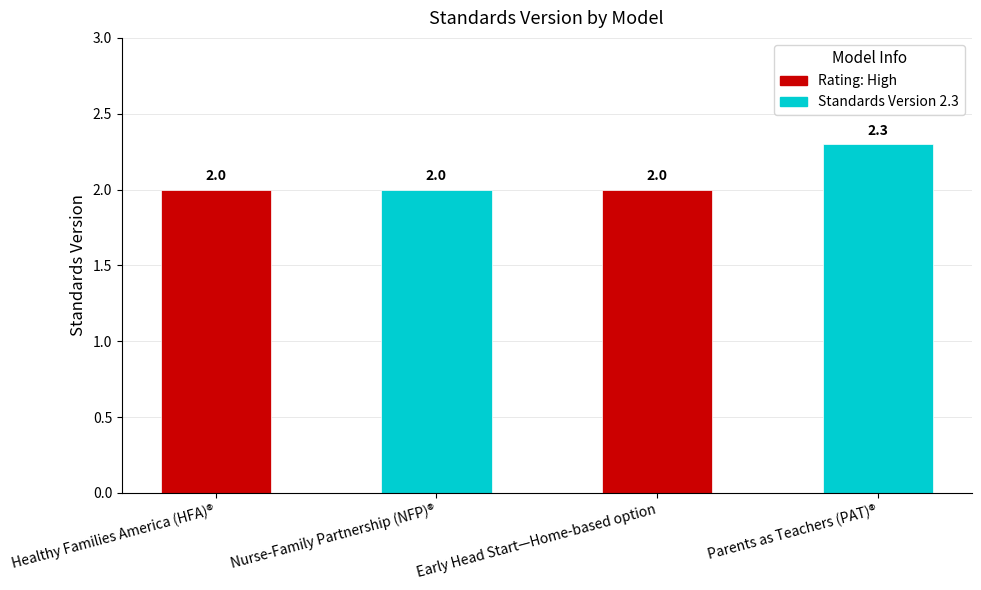

What is the label of the 4th bar from the left?

Parents as Teachers (PAT)®